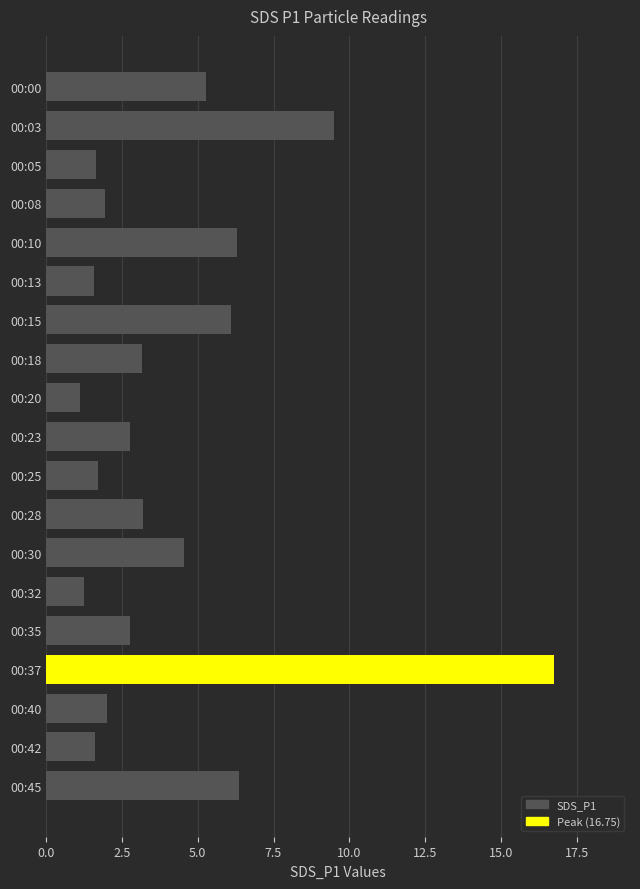

Is it true that the value at 00:25 is 1.7?

True